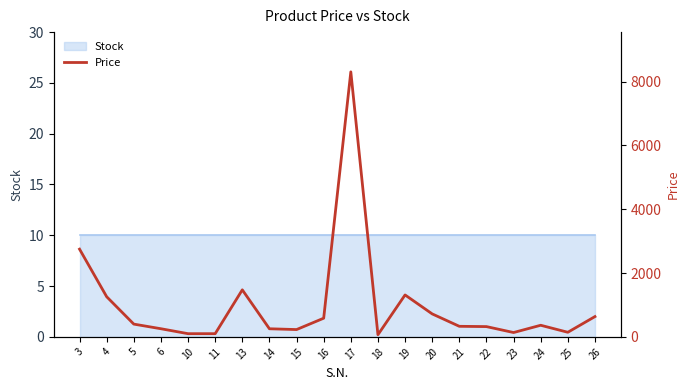

True or false: the data has more than 2 interior local peaks.

True